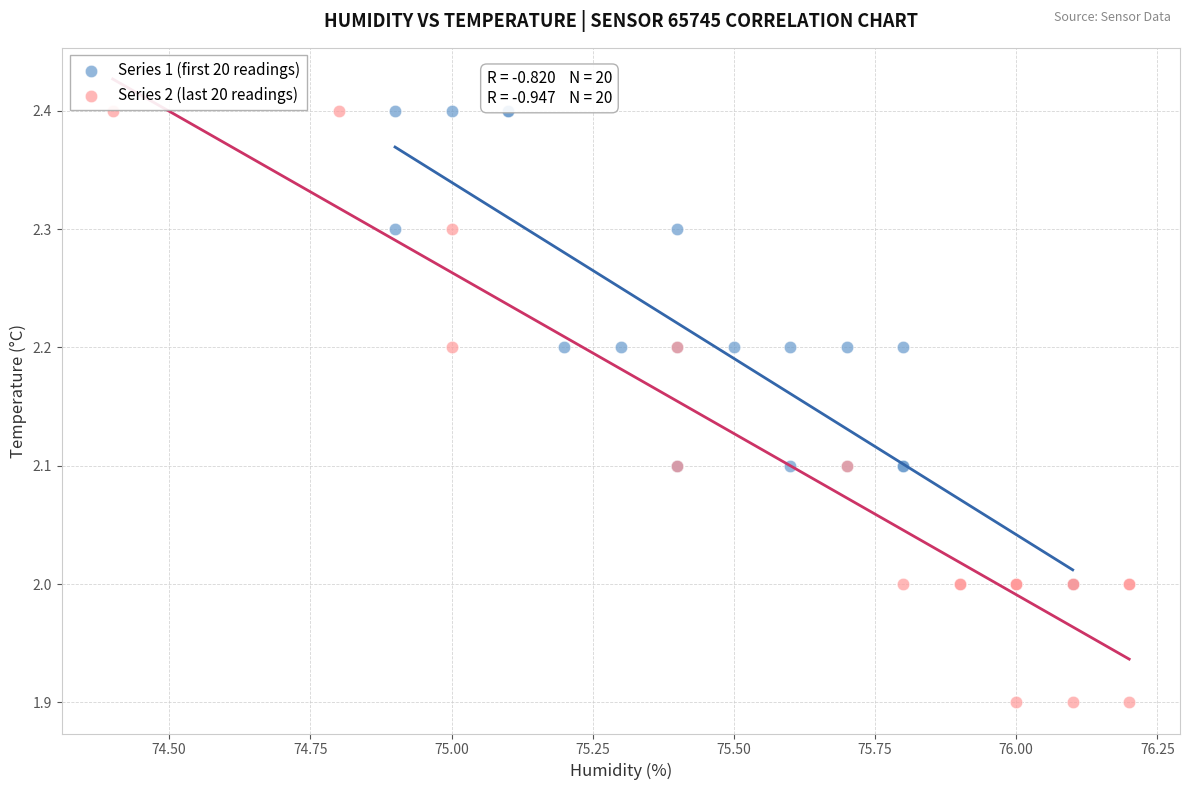

Which series reaches the minimum Y coordinate?

Series 2 (last 20 readings)